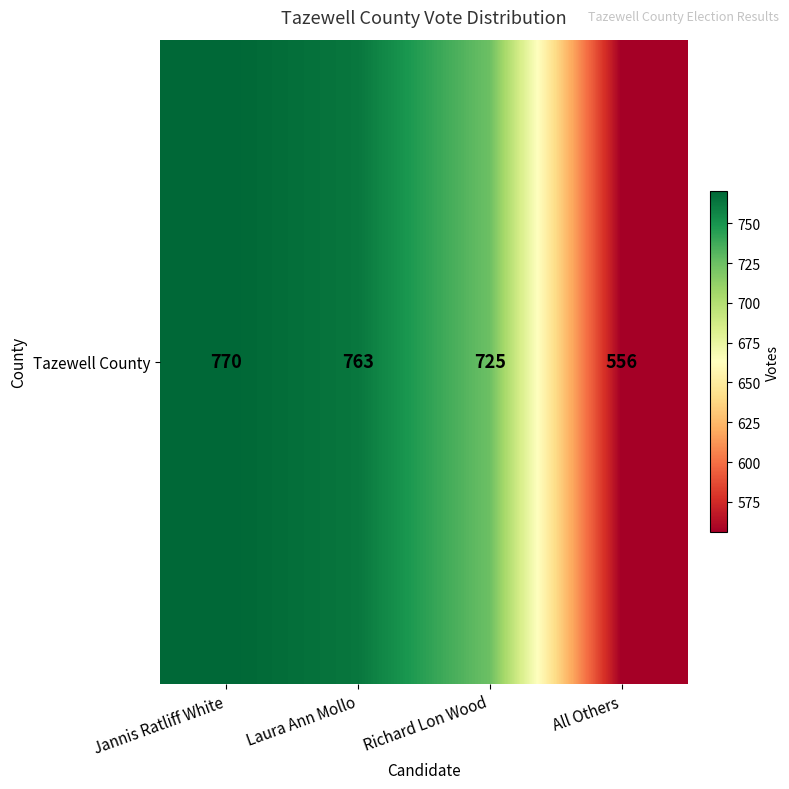

How many categories are shown in the chart?

4